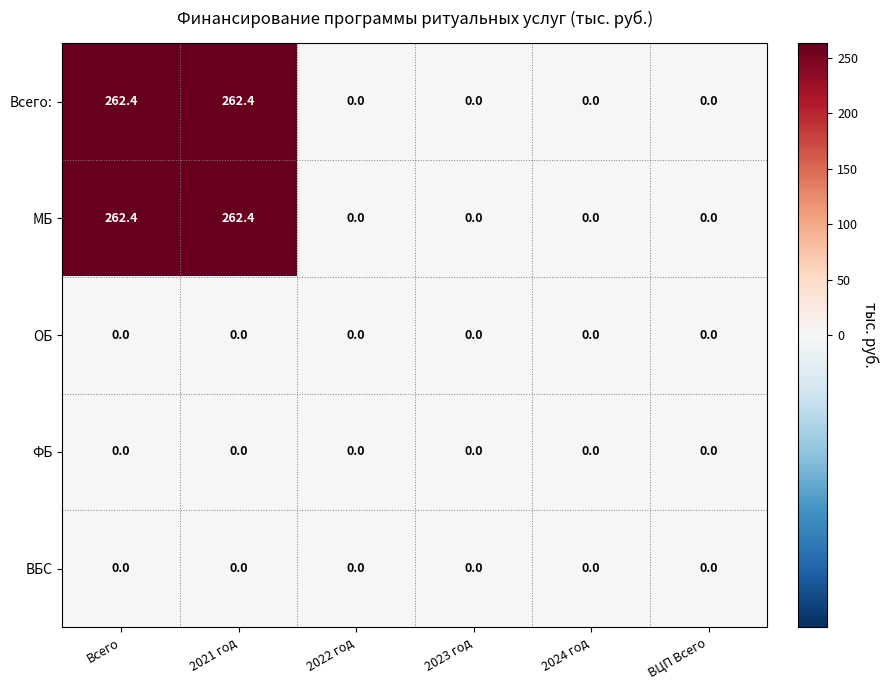

Is it true that МБ equals 262.4 at 2021 год?

True